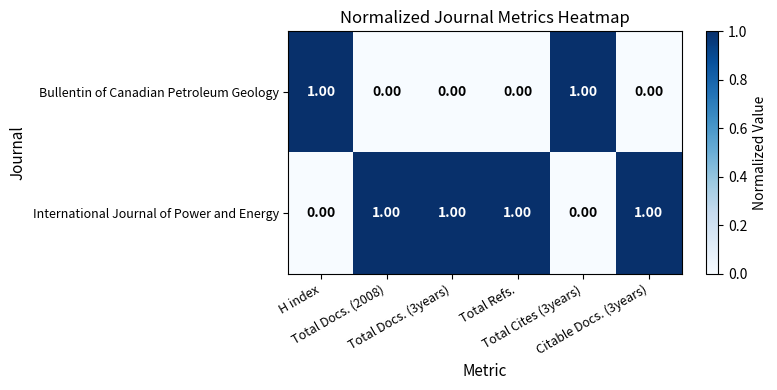

Which series has the largest total across all categories?

International Journal of Power and Energy